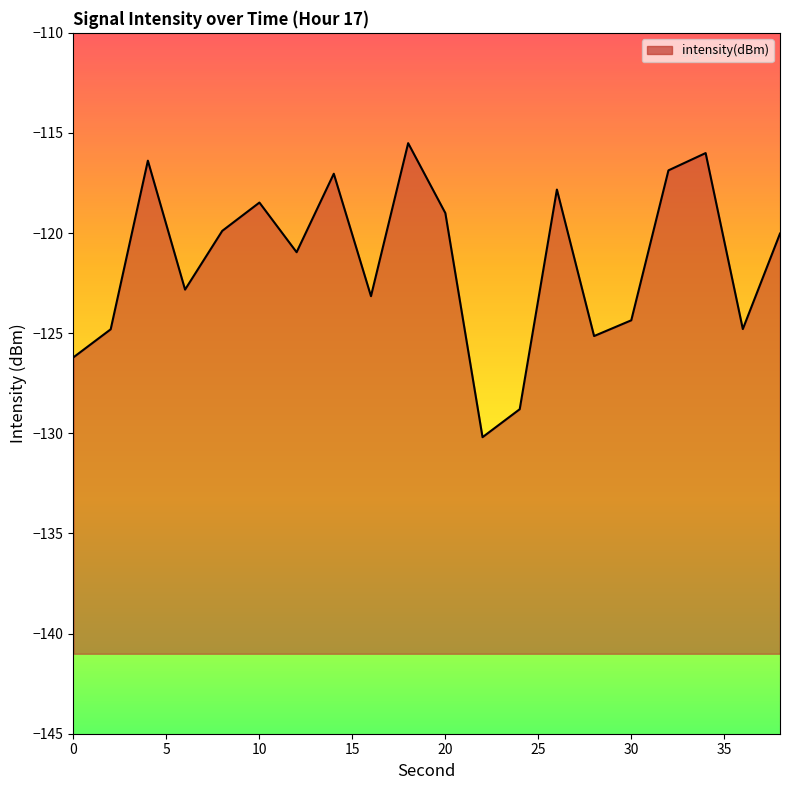

How many interior local peaks (higher than both neighbors) does the data have?

6